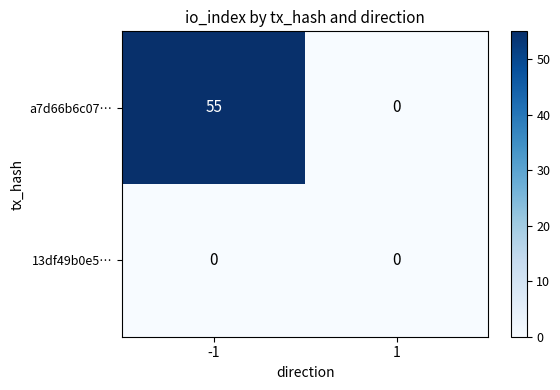

Reading left to right, list all the values displayed in this chart.

a7d66b6c07…: 55	0
13df49b0e5…: 0	0